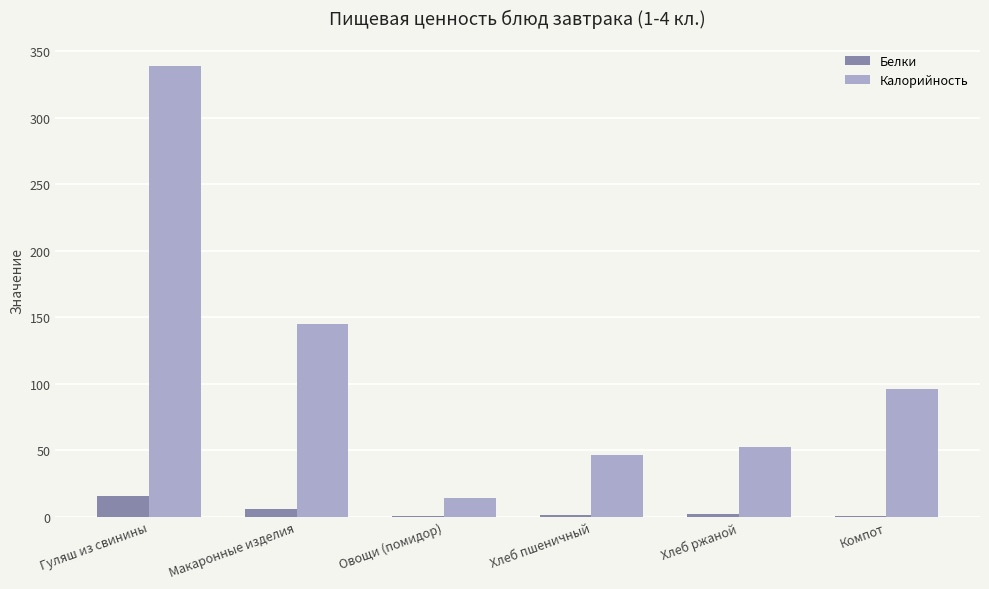

The value of Калорийность at Хлеб ржаной is 26.2. True or false?

False